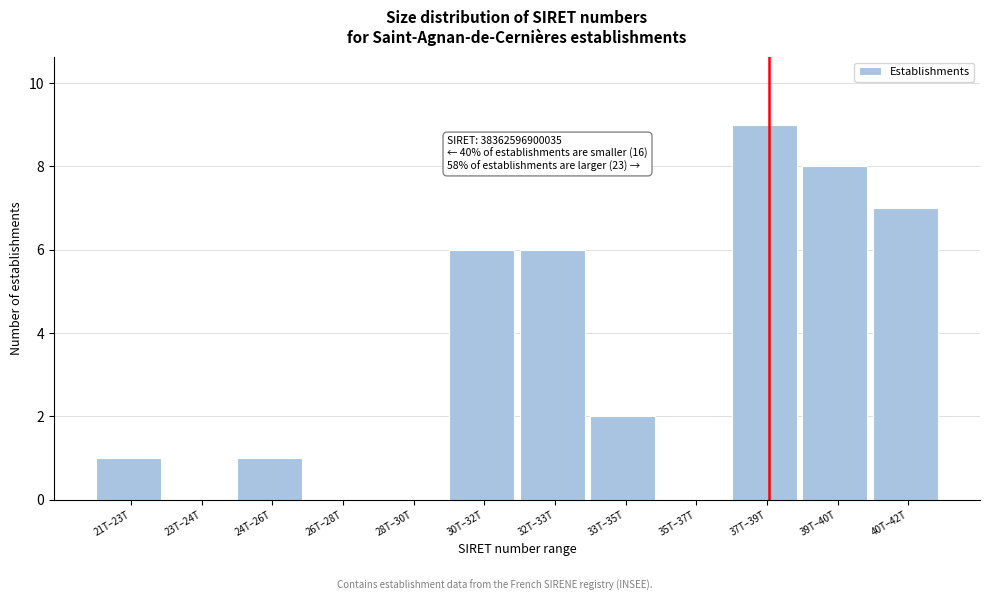

Reading right to left, extract all data points from this chart.

40T–42T=7	39T–40T=8	37T–39T=9	35T–37T=0	33T–35T=2	32T–33T=6	30T–32T=6	28T–30T=0	26T–28T=0	24T–26T=1	23T–24T=0	21T–23T=1